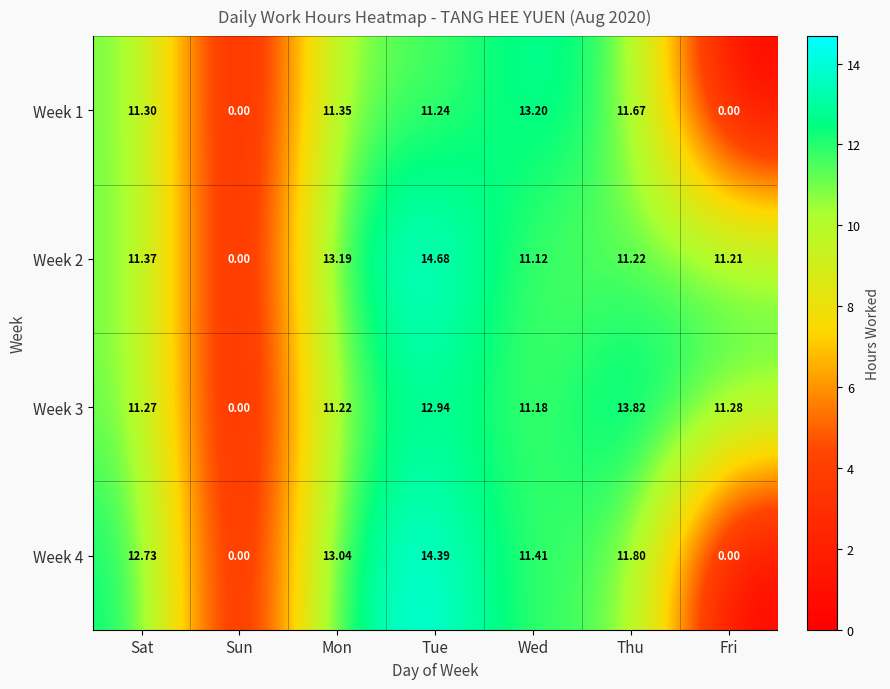

Where does the Week 3 series first go above 11?

Sat